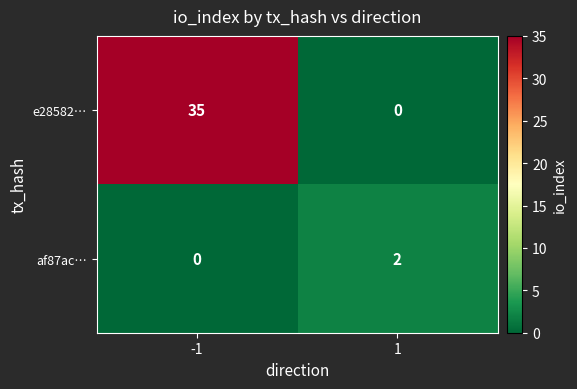

True or false: af87ac… has a value of 0 at -1.

True